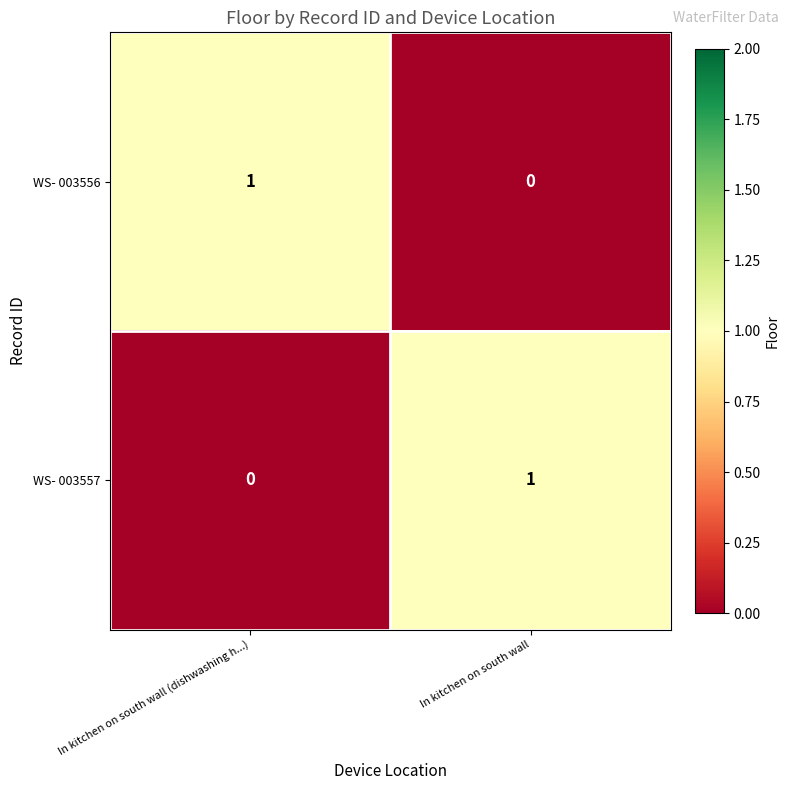

At In kitchen on south wall (dishwashing h...), list the series in order from smallest to largest.

WS- 003557, WS- 003556